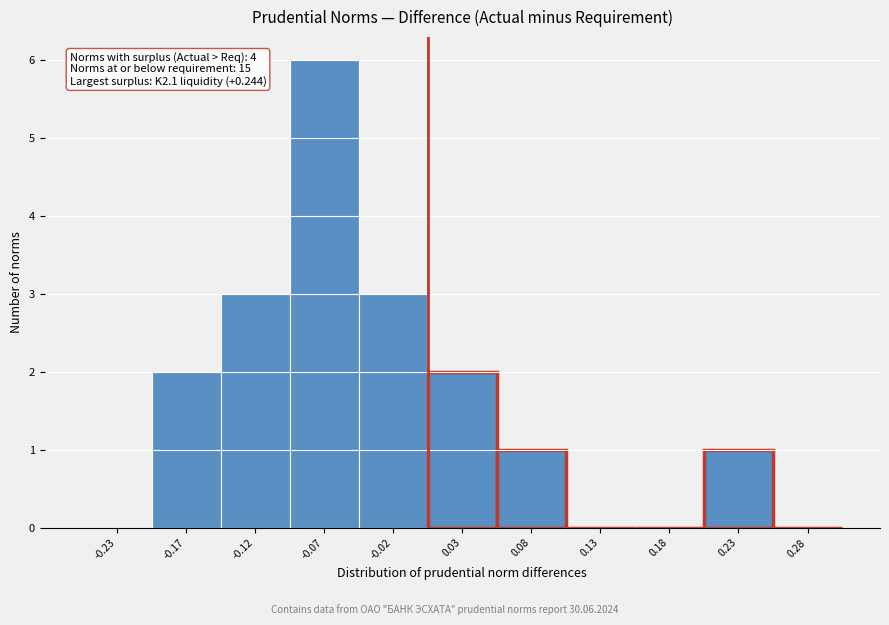

Over which range of the x-axis is the bar tallest?

-0.10 to -0.05